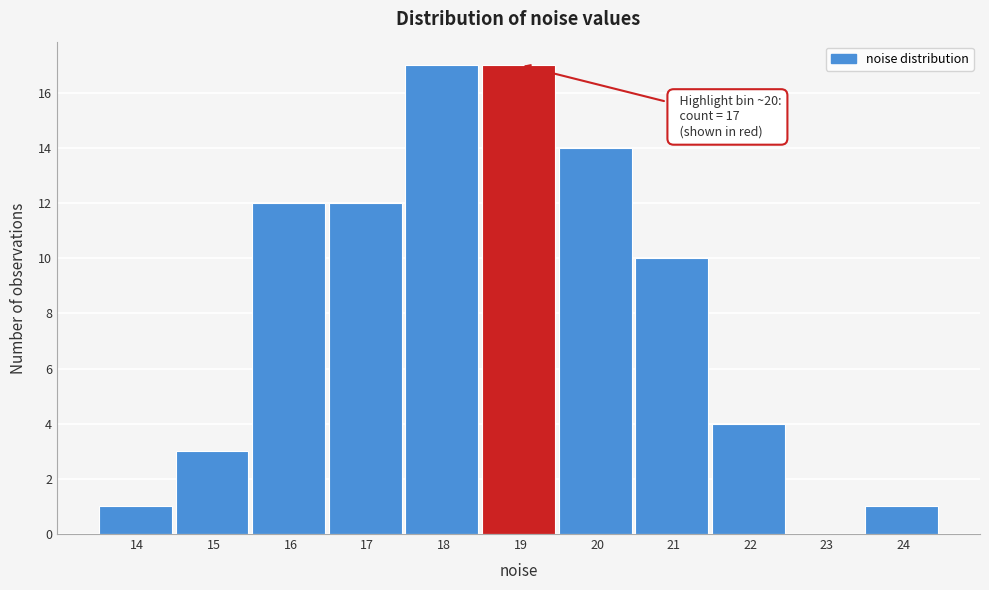

Reading right to left, extract all data points from this chart.

24=1	23=0	22=4	21=10	20=14	19=17	18=17	17=12	16=12	15=3	14=1